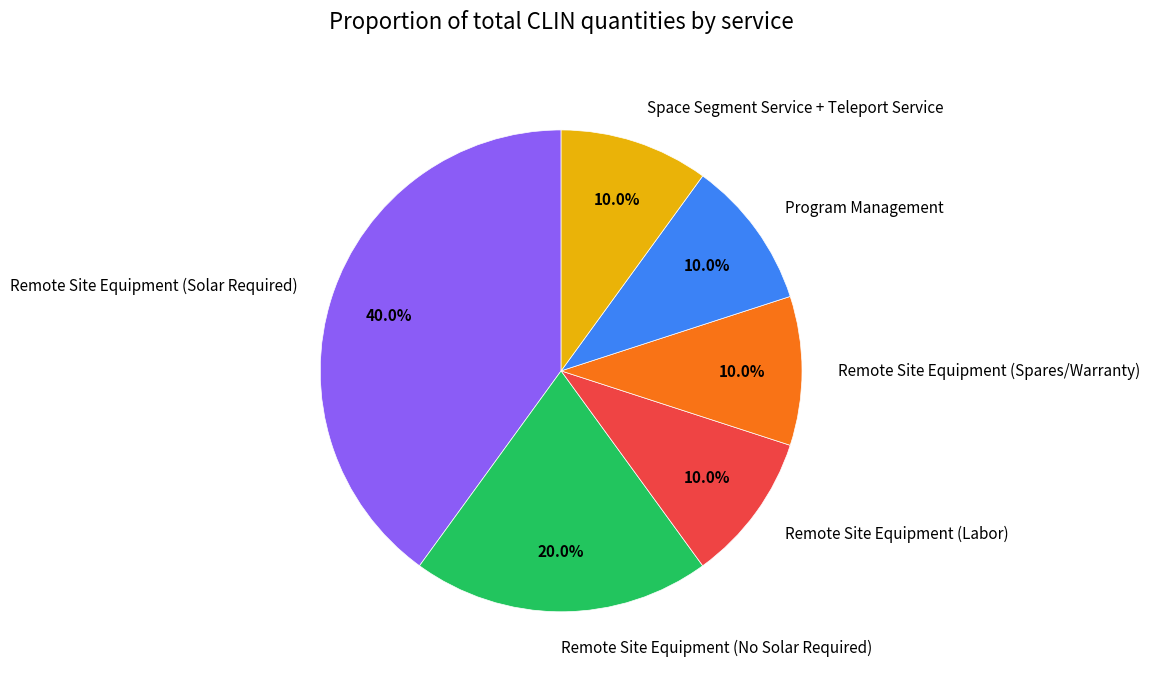

Does any single category account for the majority?

No